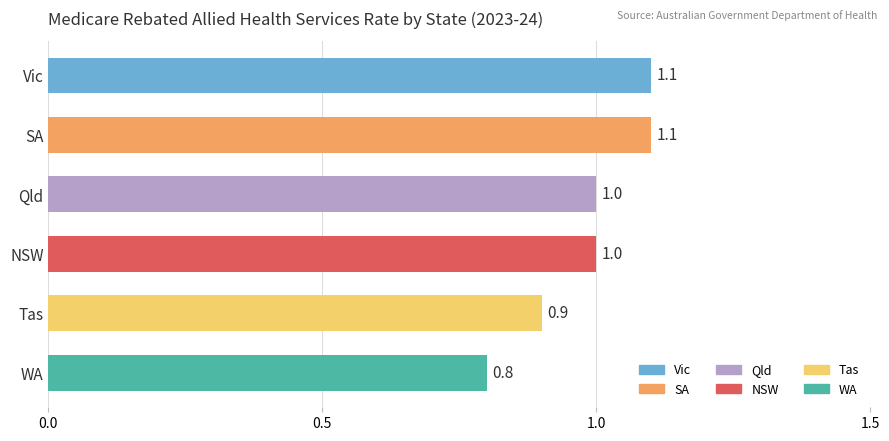

What is the difference between the maximum and minimum values?

0.3